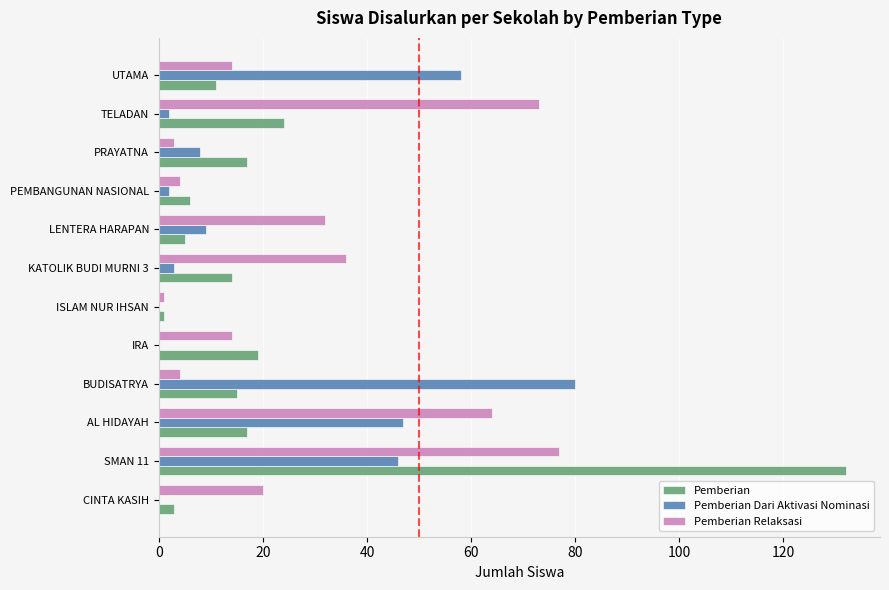

Which category has the highest value across all series?

SMAN 11